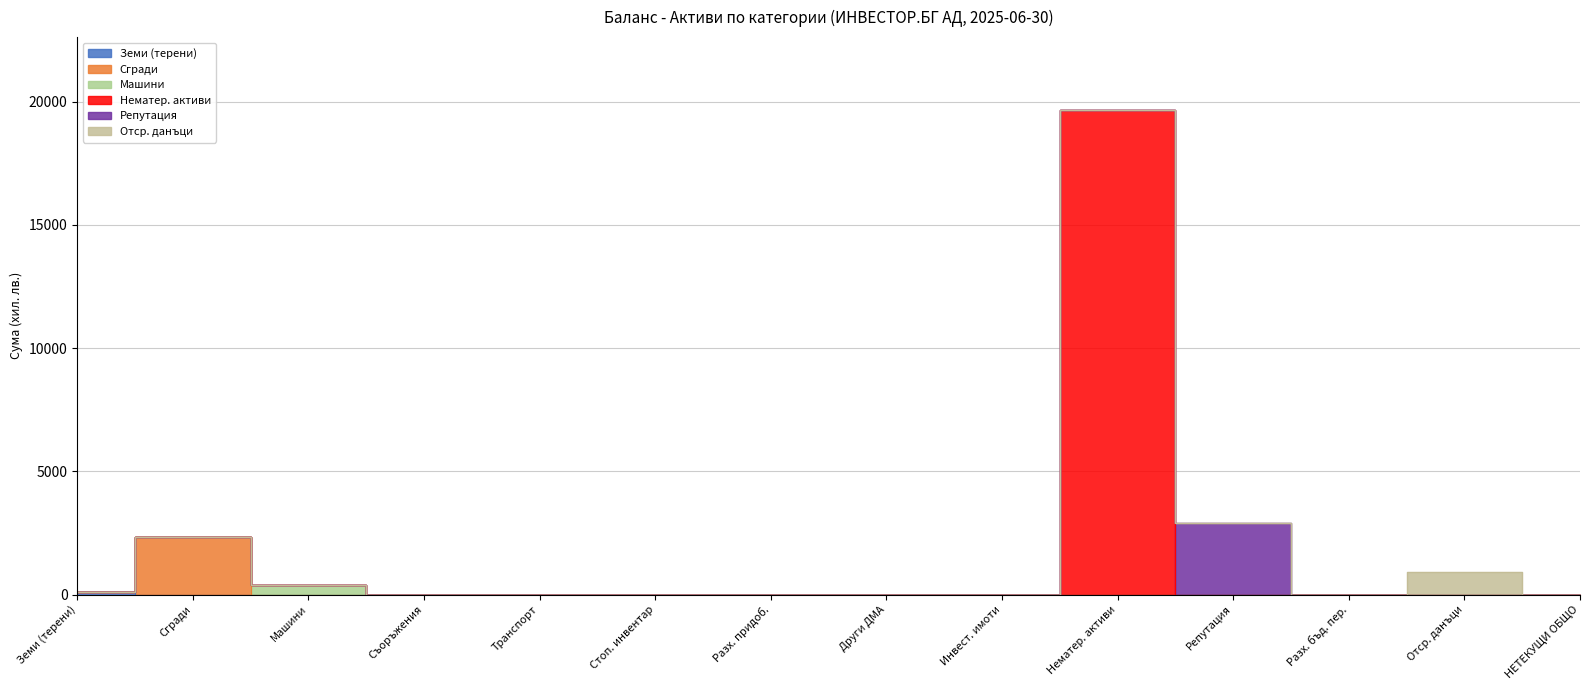

True or false: Сгради и конструкции and Финансови активи intersect in this chart.

False